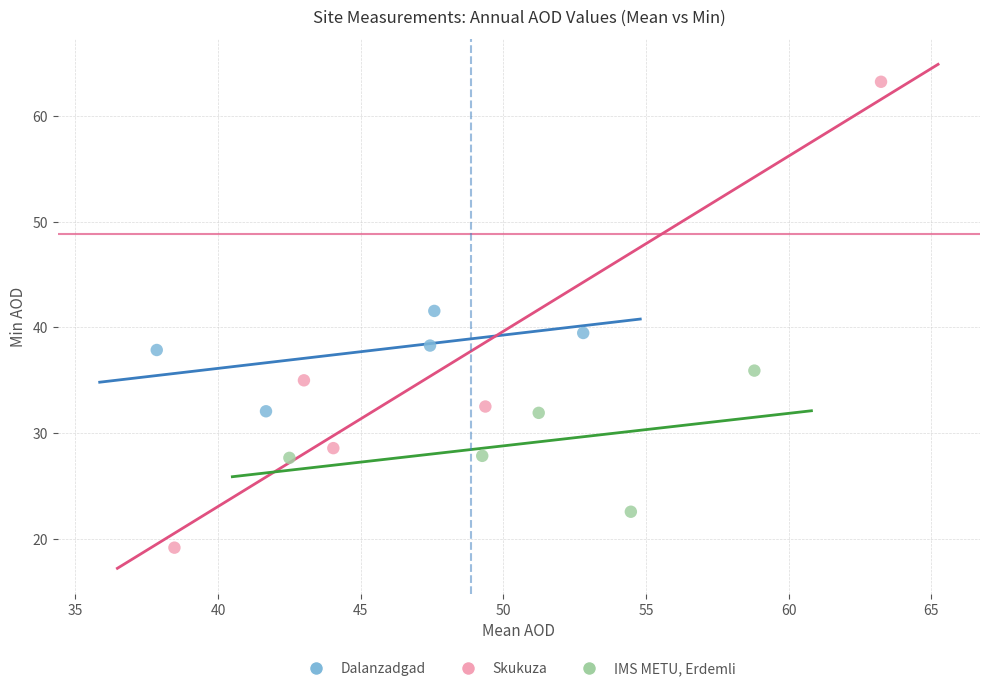

Which series reaches the minimum Y coordinate?

Skukuza